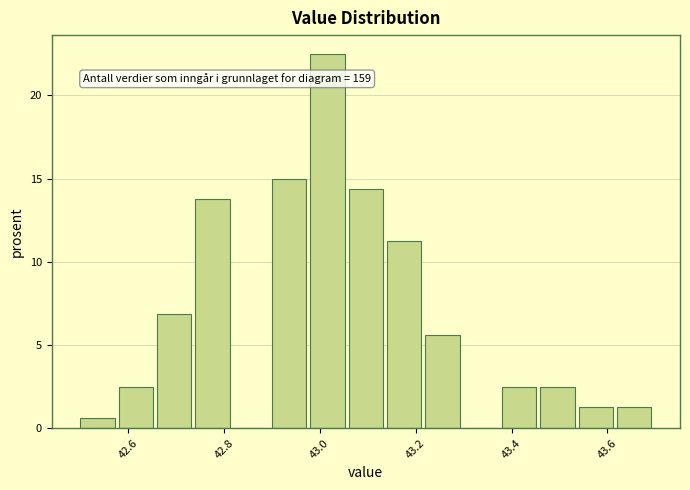

Which range on the x-axis has the tallest bar?

42.98 to 43.06